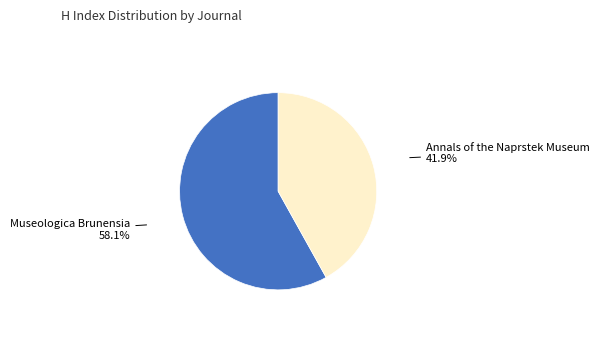

True or false: Annals of the Naprstek Museum accounts for 42% of the total.

True